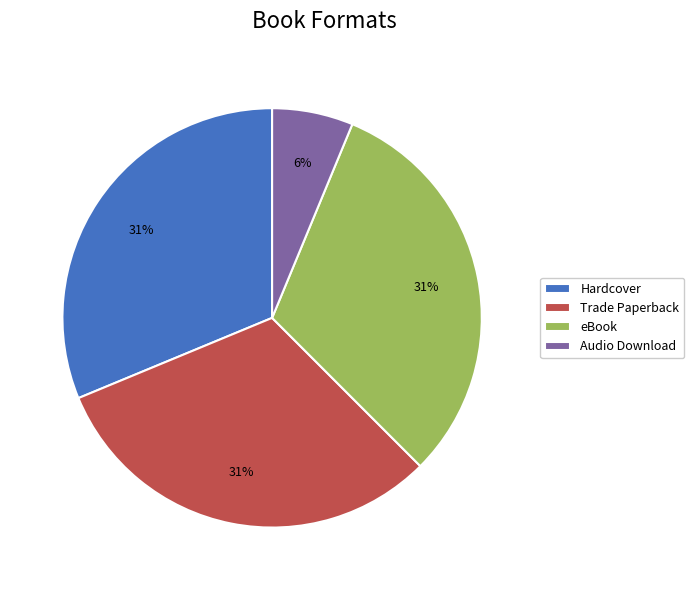

What is the smallest slice in the pie chart?

Audio Download